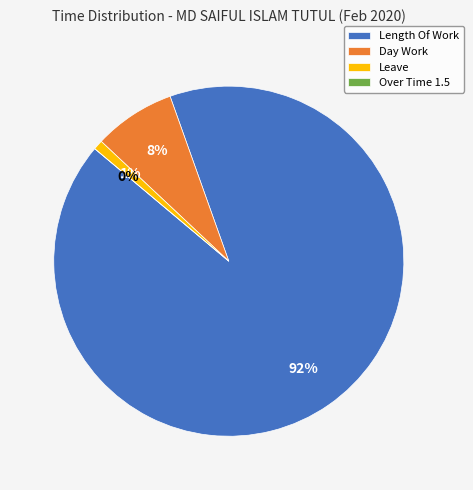

Which slice is the largest?

Length Of Work